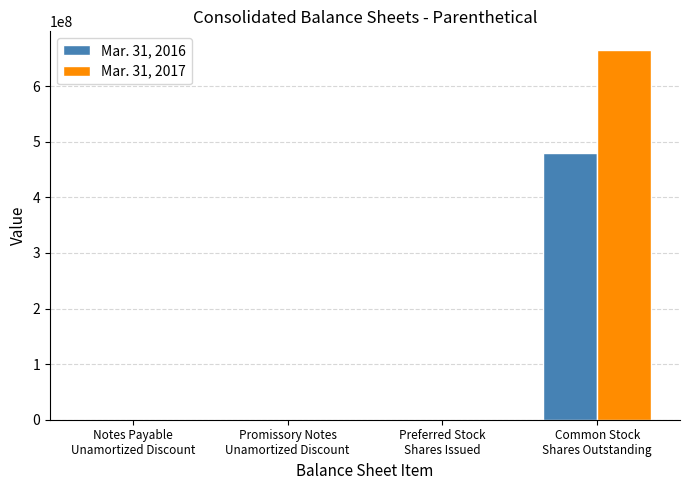

Count the number of data series in this chart.

2